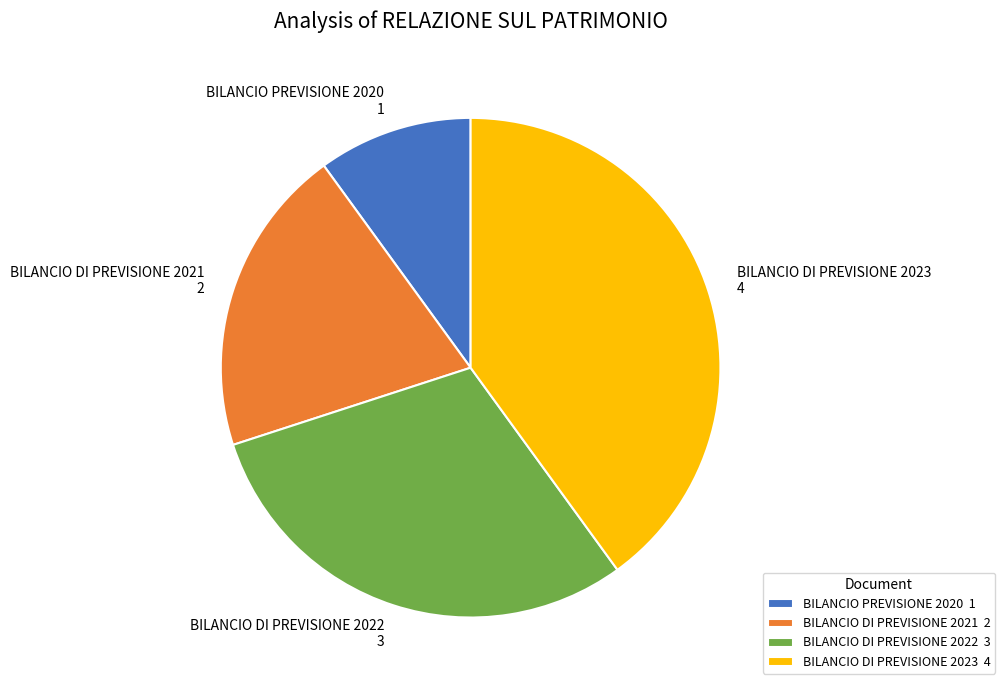

How many slices are in this pie chart?

4